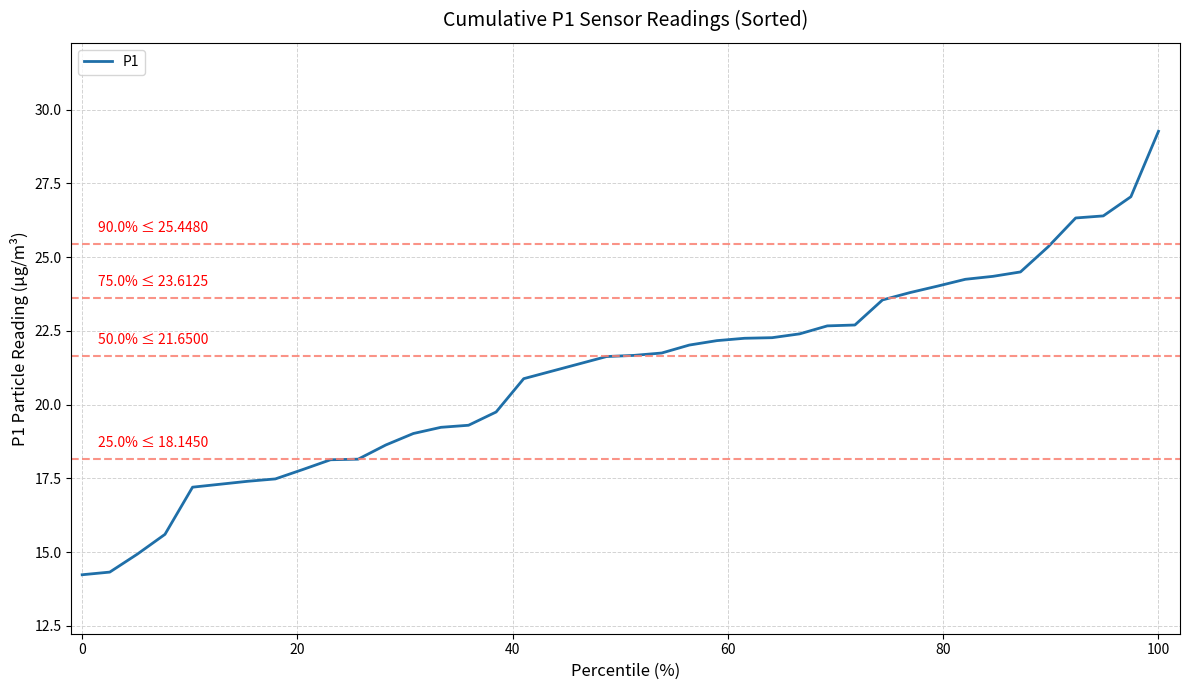

What is the greatest value displayed?

29.3